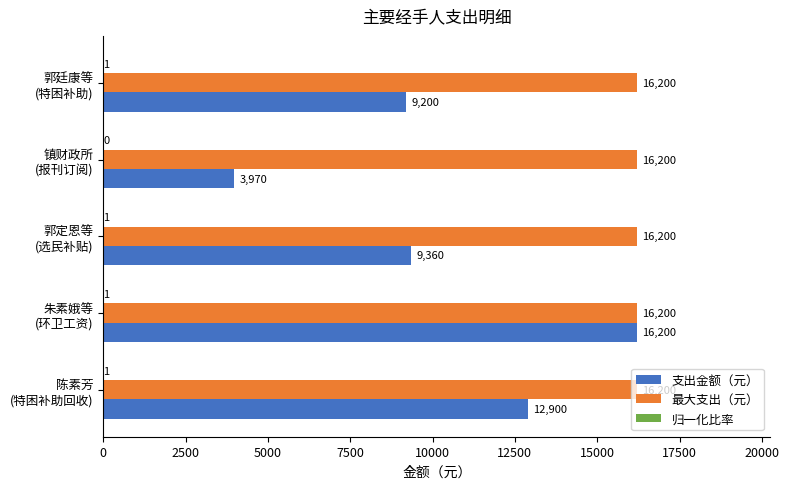

Which series has the largest total across all categories?

最大支出（元）